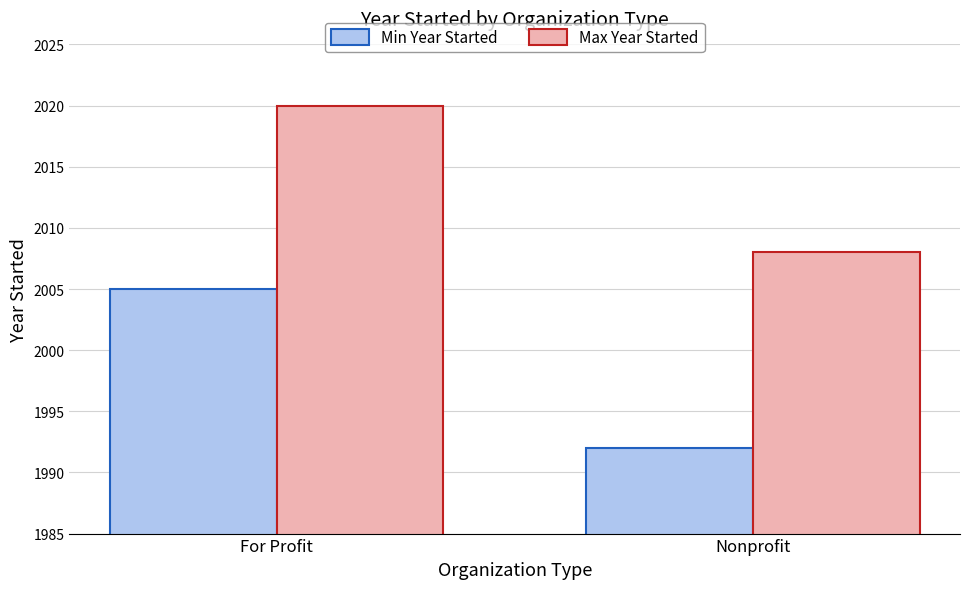

At which category is the sum across all series the highest?

For Profit